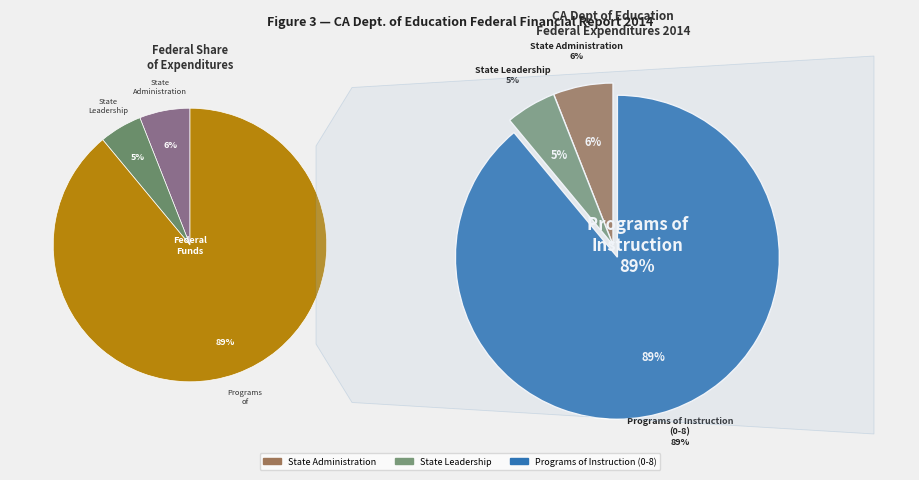

Which category has the biggest portion of the pie?

Programs of Instruction (0-8)